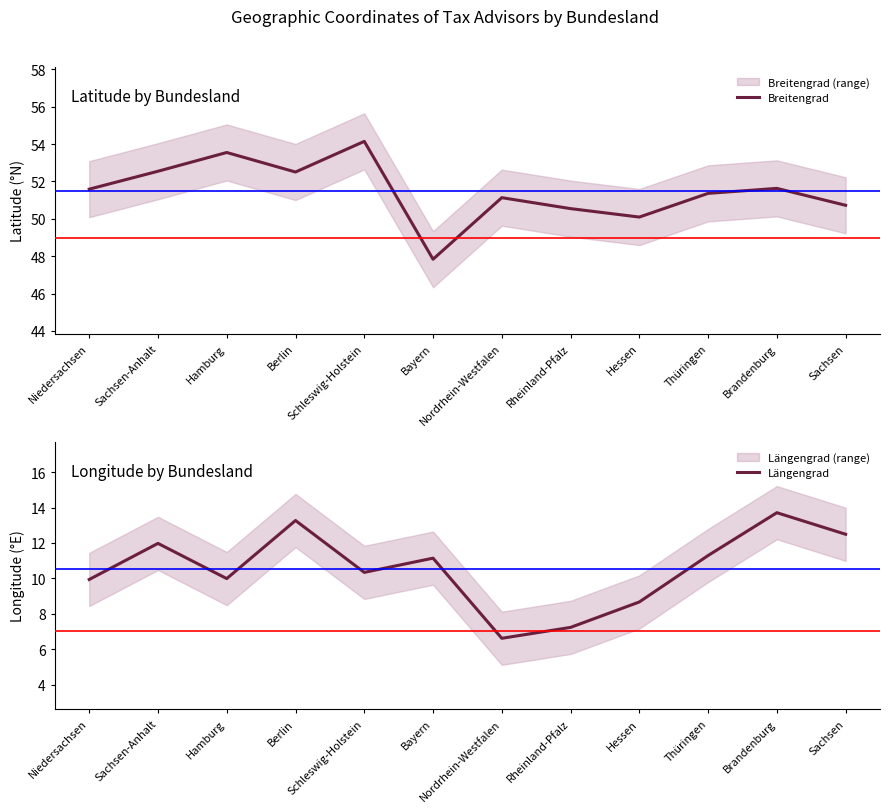

What is the label of the 2nd point from the right?

Brandenburg